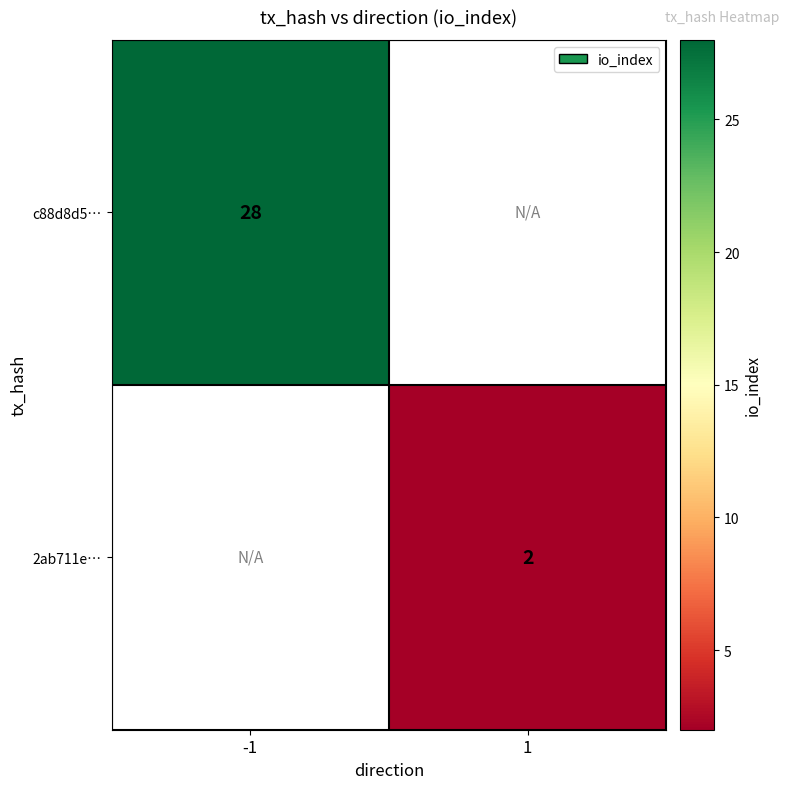

True or false: 2ab711e… has a value of 3 at 1.

False